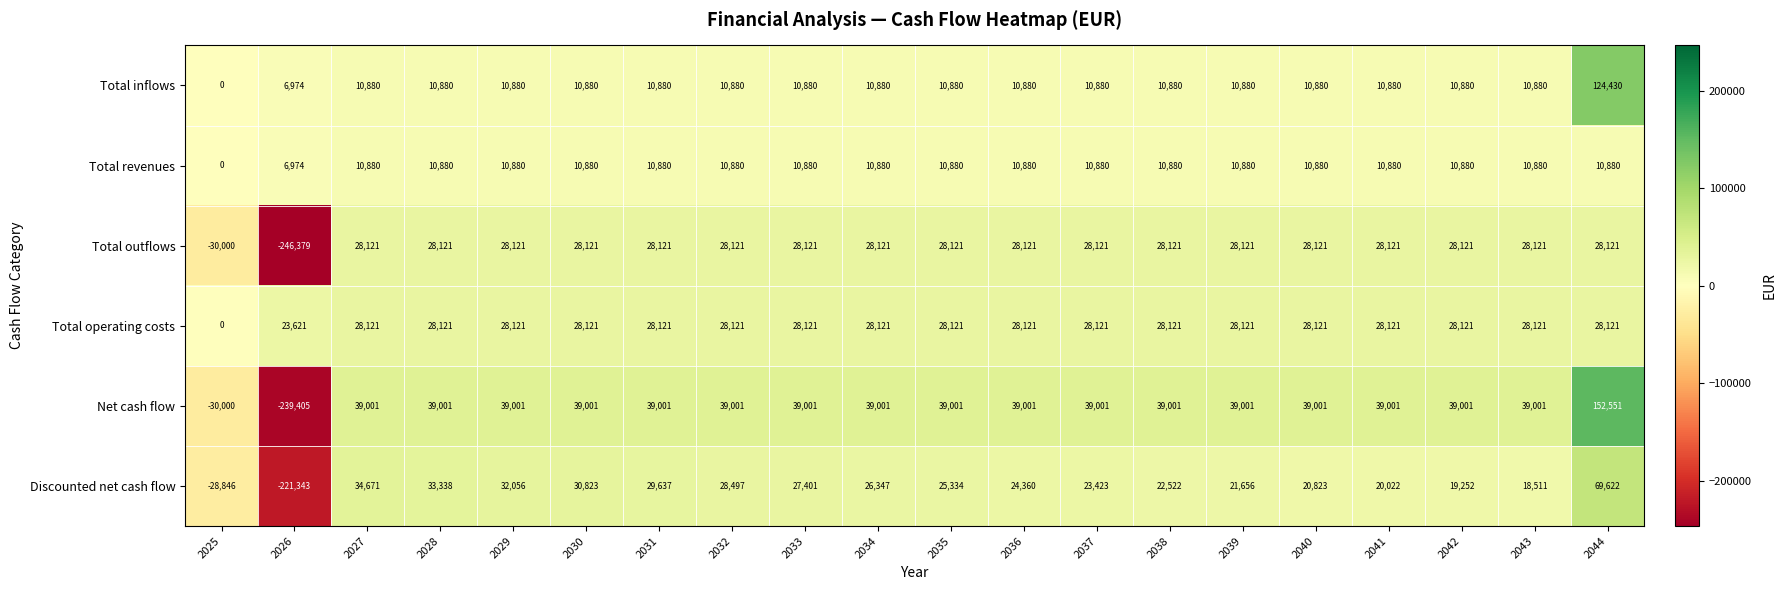

Which category has the lowest value across all series?

2026